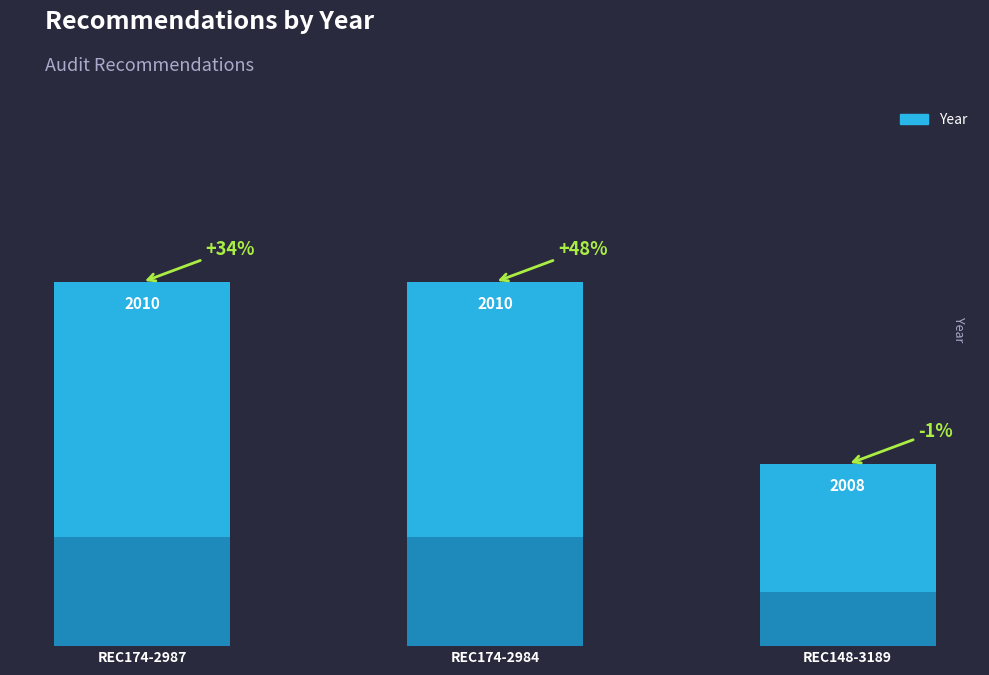

Does the chart contain any negative values?

No